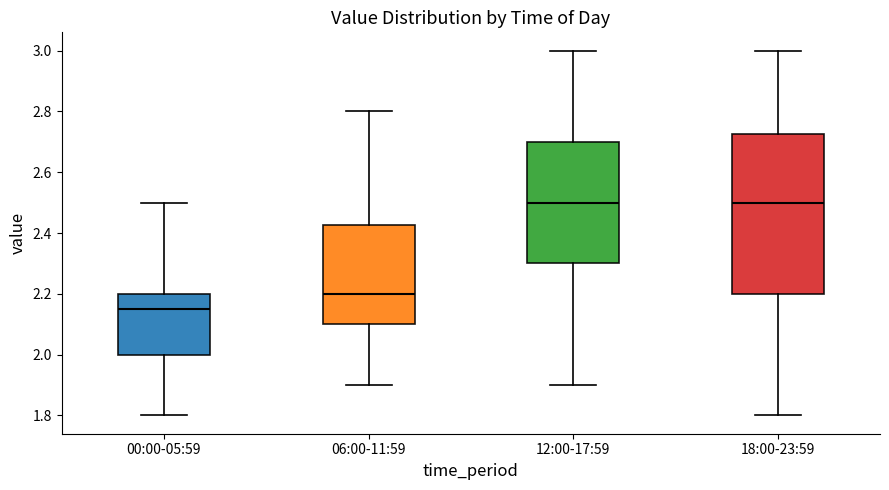

Where does the lower whisker of the box for 12:00-17:59 end on the y-axis? The values are not printed on the chart, so give them approximately, as read against the axis.

1.90